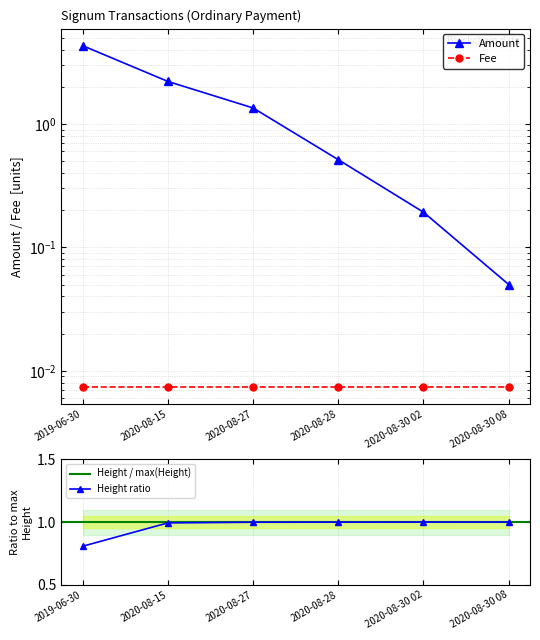

How many values exceed 1?

3